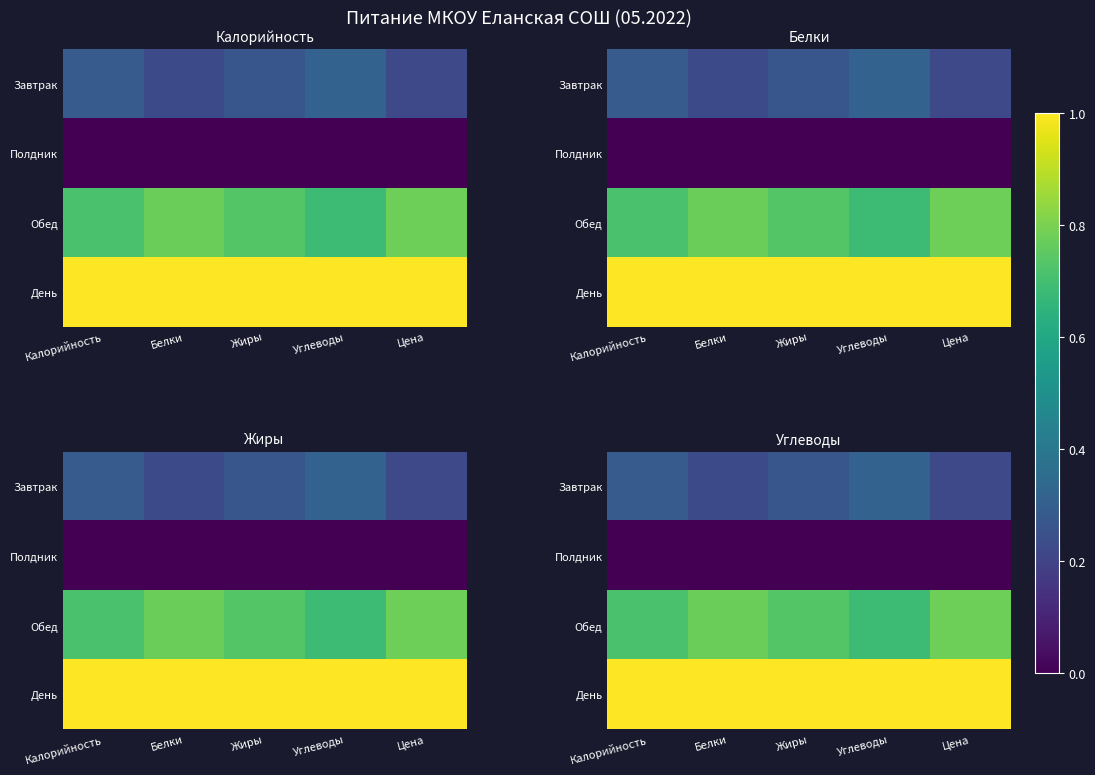

At which category is the sum across all series the highest?

Калорийность